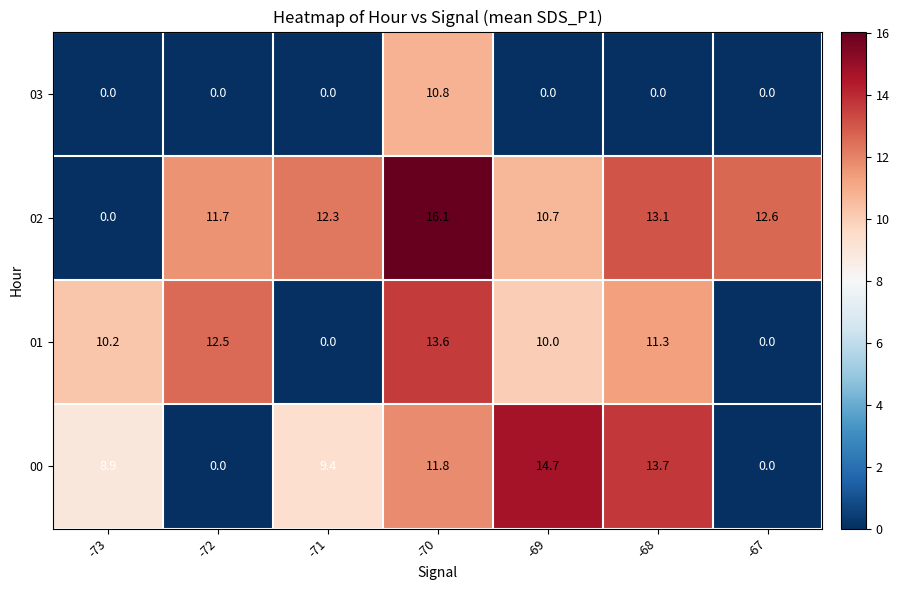

True or false: 00 has a value of 6.6 at -67.

False